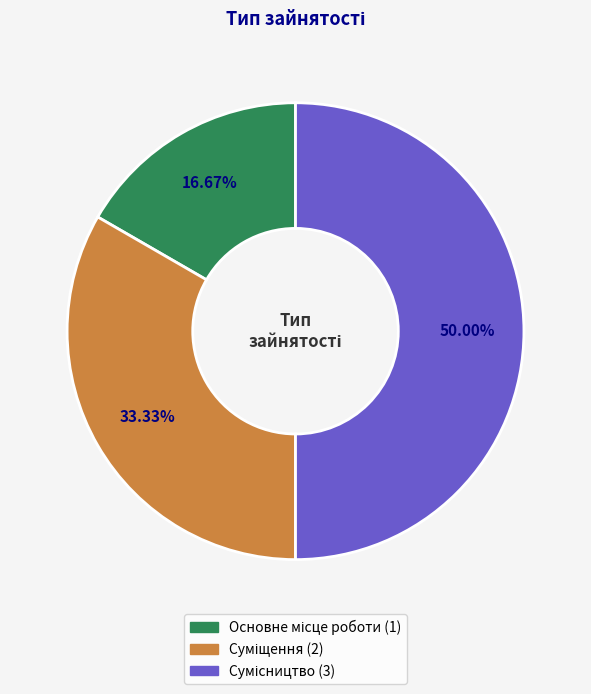

Is Суміщення the majority of the pie?

No